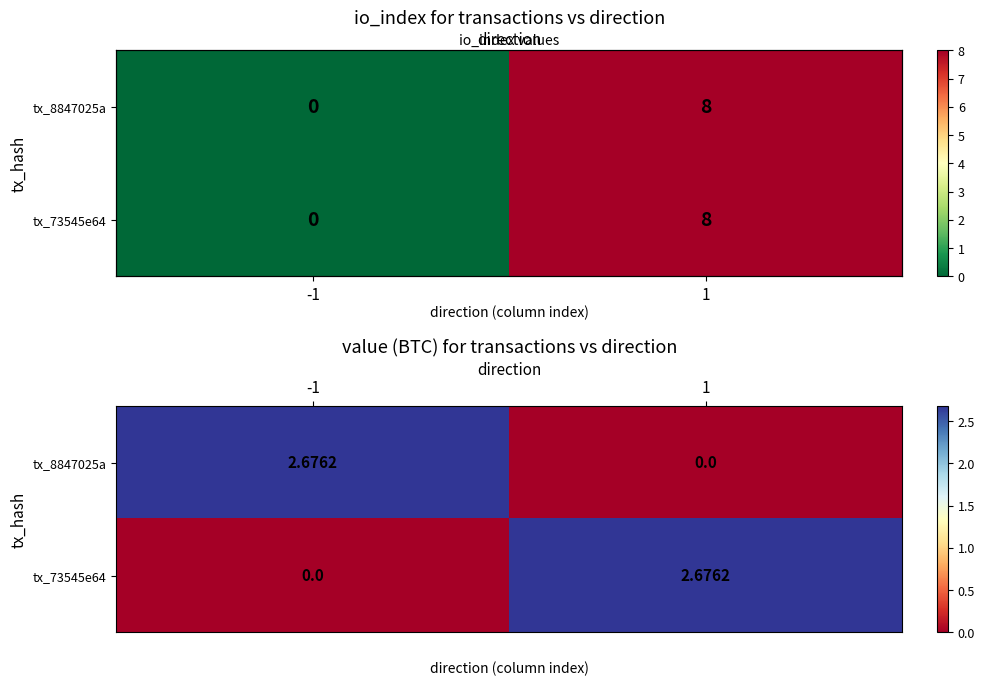

Which series has the widest spread of values?

tx_8847025a